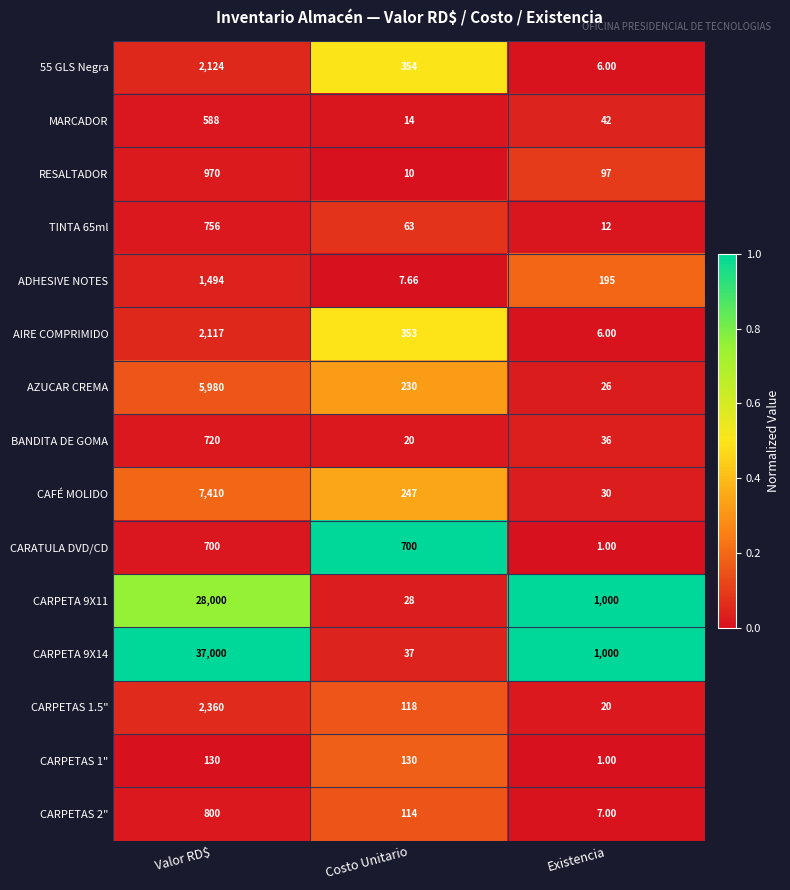

List the series in order of their peak value, lowest first.

CARPETAS 1", MARCADOR, CARATULA DVD/CD, BANDITA DE GOMA, TINTA 65ml, CARPETAS 2", RESALTADOR, ADHESIVE NOTES, AIRE COMPRIMIDO, 55 GLS Negra, CARPETAS 1.5", AZUCAR CREMA, CAFÉ MOLIDO, CARPETA 9X11, CARPETA 9X14